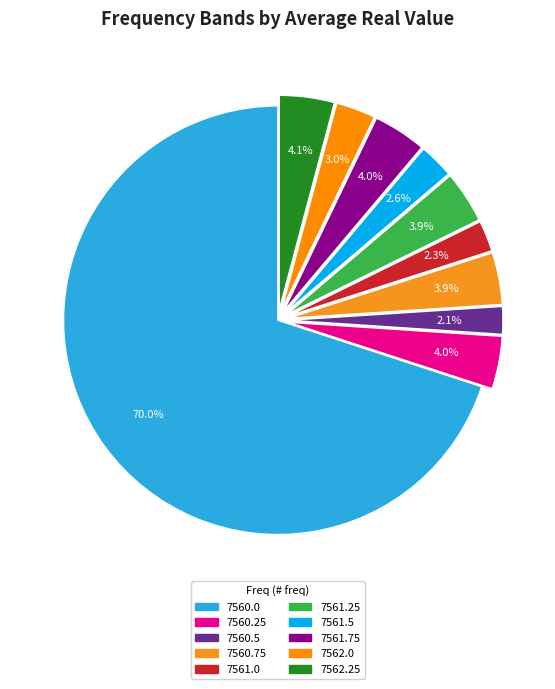

True or false: 7560.75 accounts for 4% of the total.

True